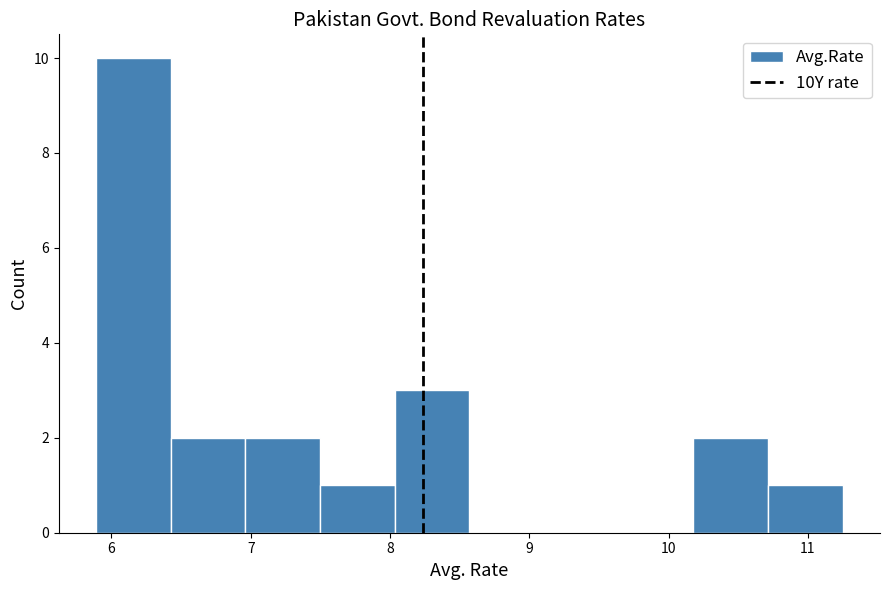

Reading left to right, list every bar in this chart as the range it spans on the x-axis followed by its height. Neither the bar edges nor the heights are printed on the chart, so give them approximately, as read against the axes.

5.9 to 6.4: 10
6.4 to 7.0: 2
7.0 to 7.5: 2
7.5 to 8.0: 1
8.0 to 8.6: 3
8.6 to 9.1: 0
9.1 to 9.6: 0
9.6 to 10.2: 0
10.2 to 10.7: 2
10.7 to 11.3: 1